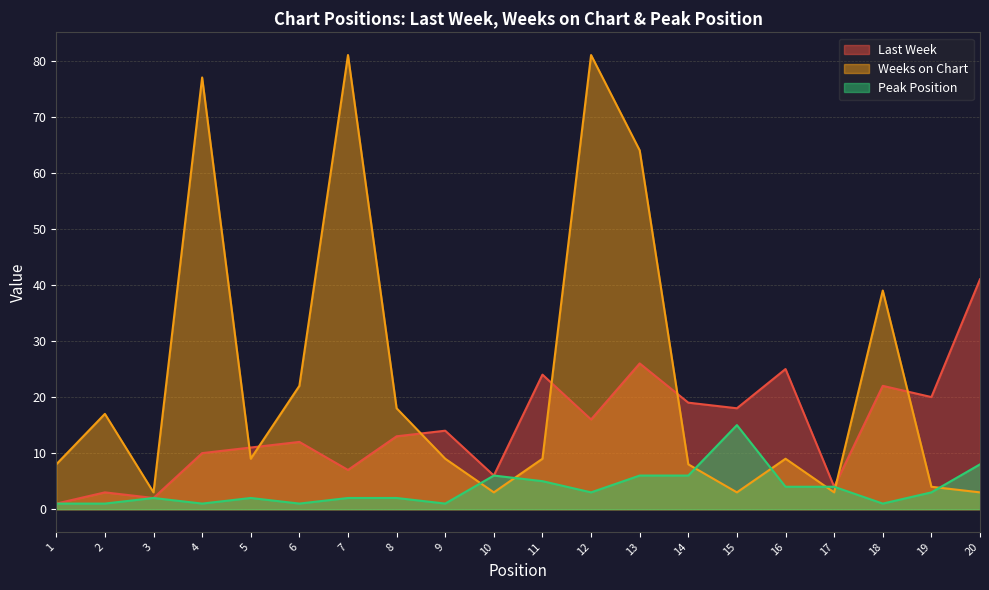

Rank the series by their maximum value, from highest to lowest.

Weeks on Chart, Last Week, Peak Position